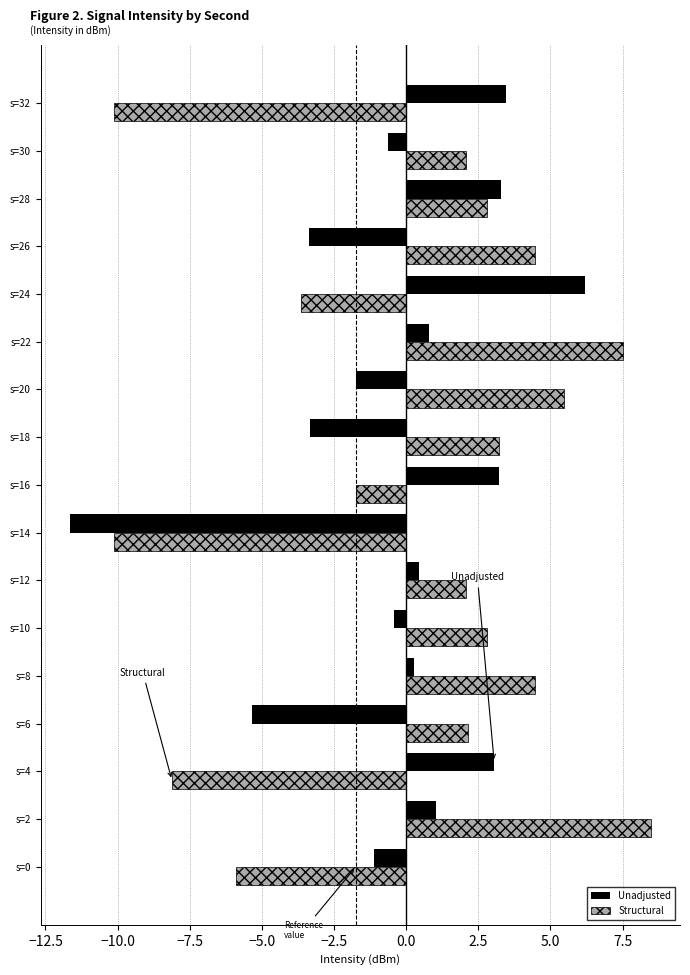

What is the average value of the Unadjusted series?

-0.3